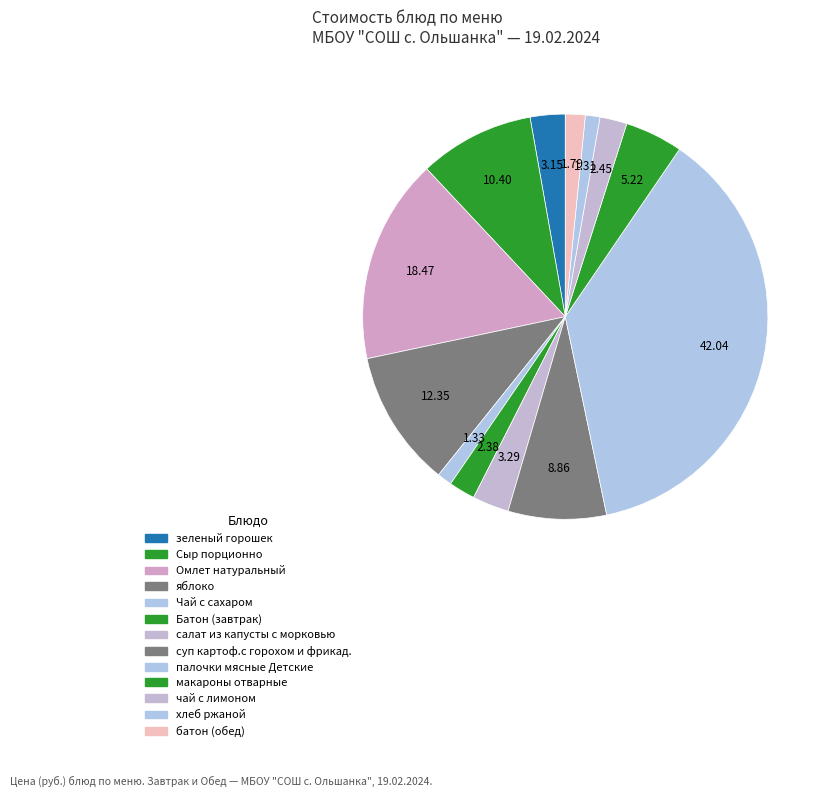

To the nearest percent, what is the difference between the largest and smallest slice percentages?

36%